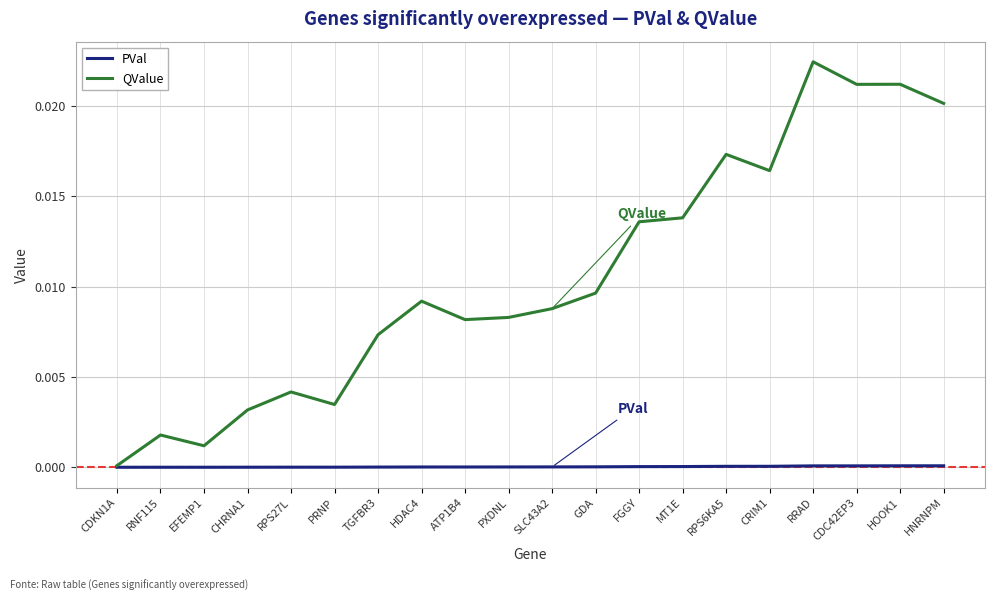

How many lines are shown in the chart?

2